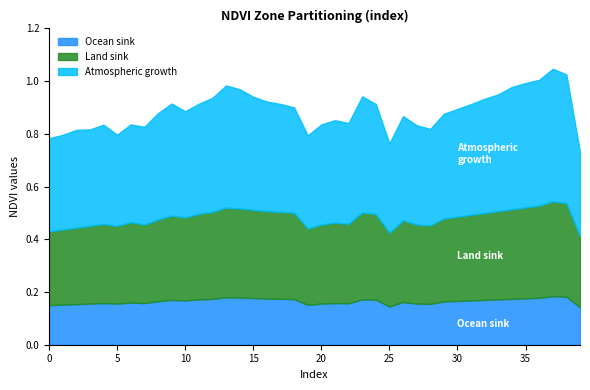

Is it true that Ocean sink equals 0.2 at 8?

True